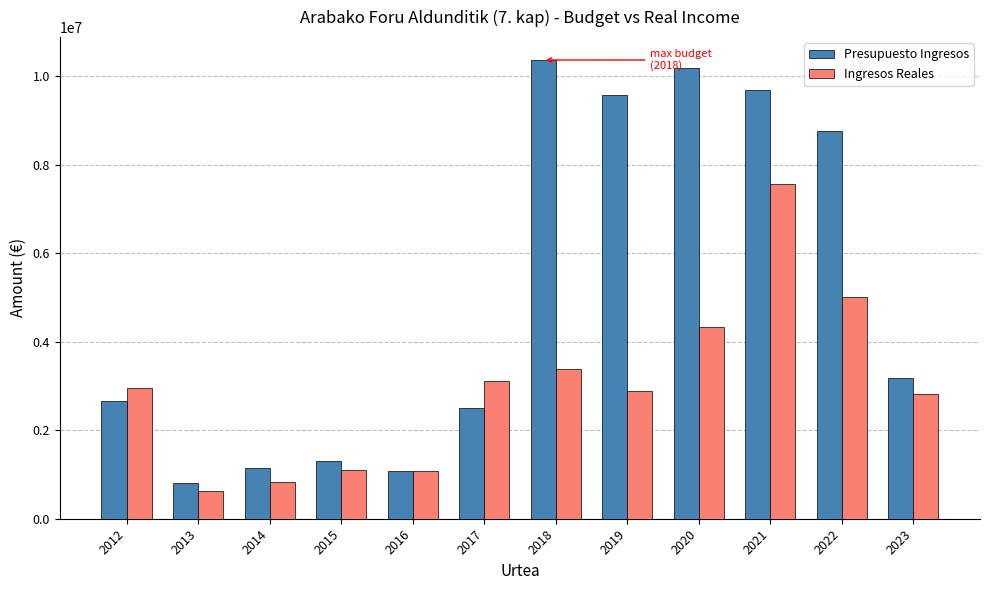

At which label is Ingresos Reales closest to 4097557?

2020